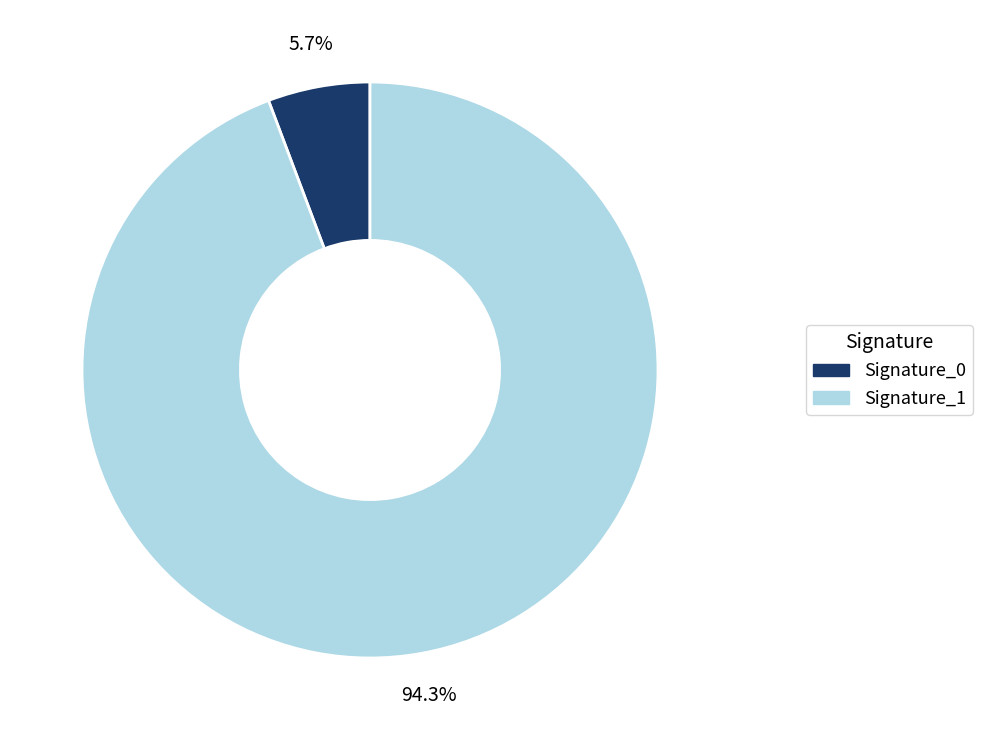

Is there a majority slice in this chart?

Yes